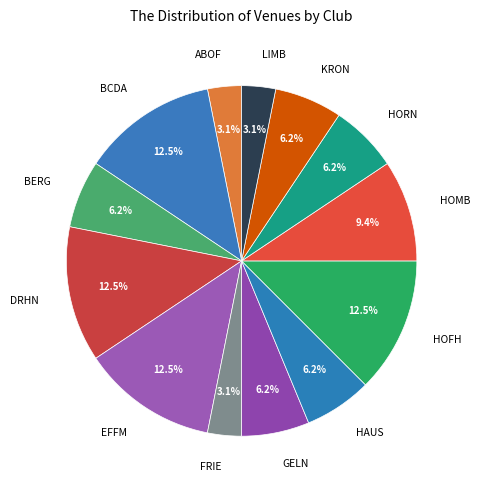

What is the ratio of the value at HAUS to the value at HORN?

1.0